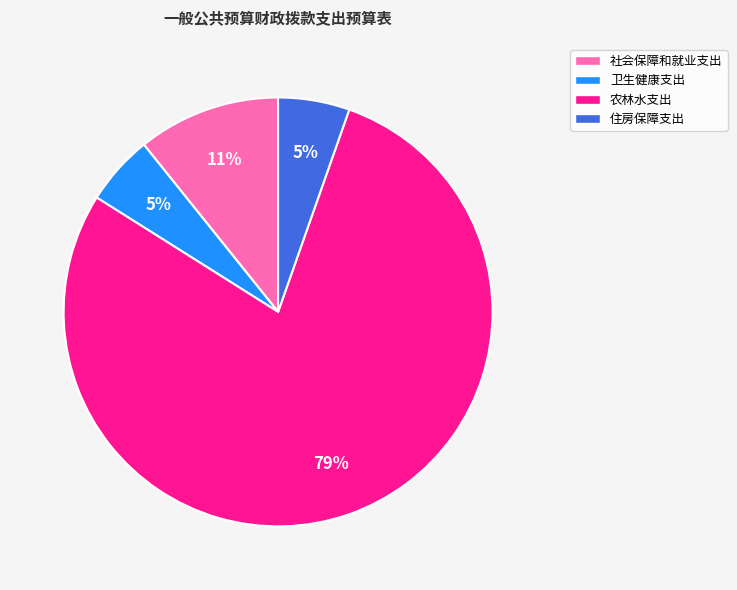

True or false: 社会保障和就业支出 accounts for 11% of the total.

True